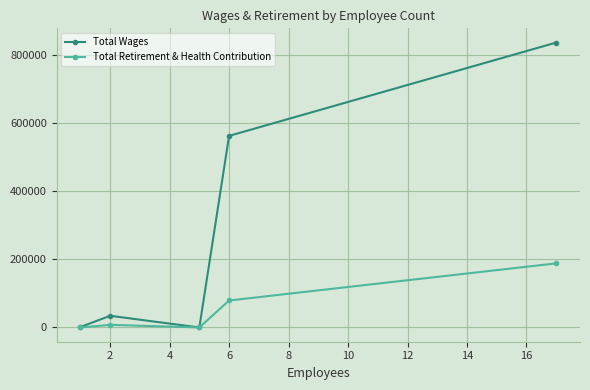

List the series in order of their overall mean, lowest first.

Total Retirement & Health Contribution, Total Wages